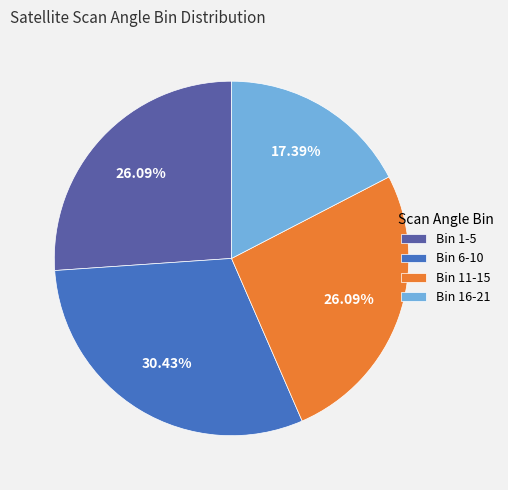

How many slices are in this pie chart?

4